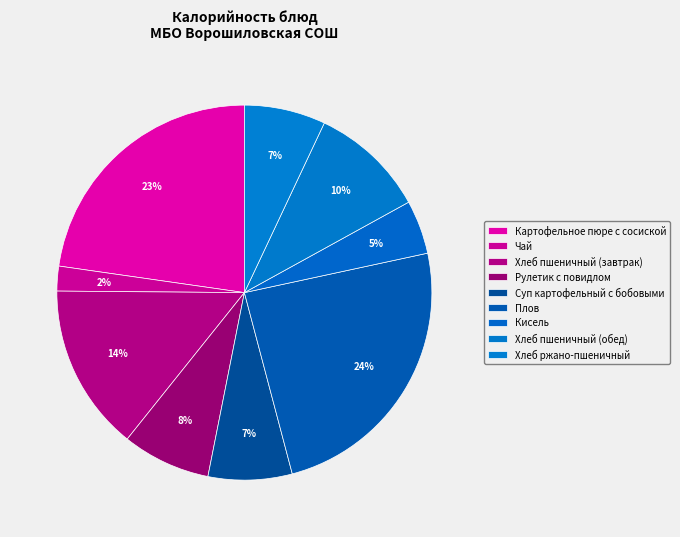

Do Хлеб пшеничный (обед) and Плов together represent more than half of the pie?

No